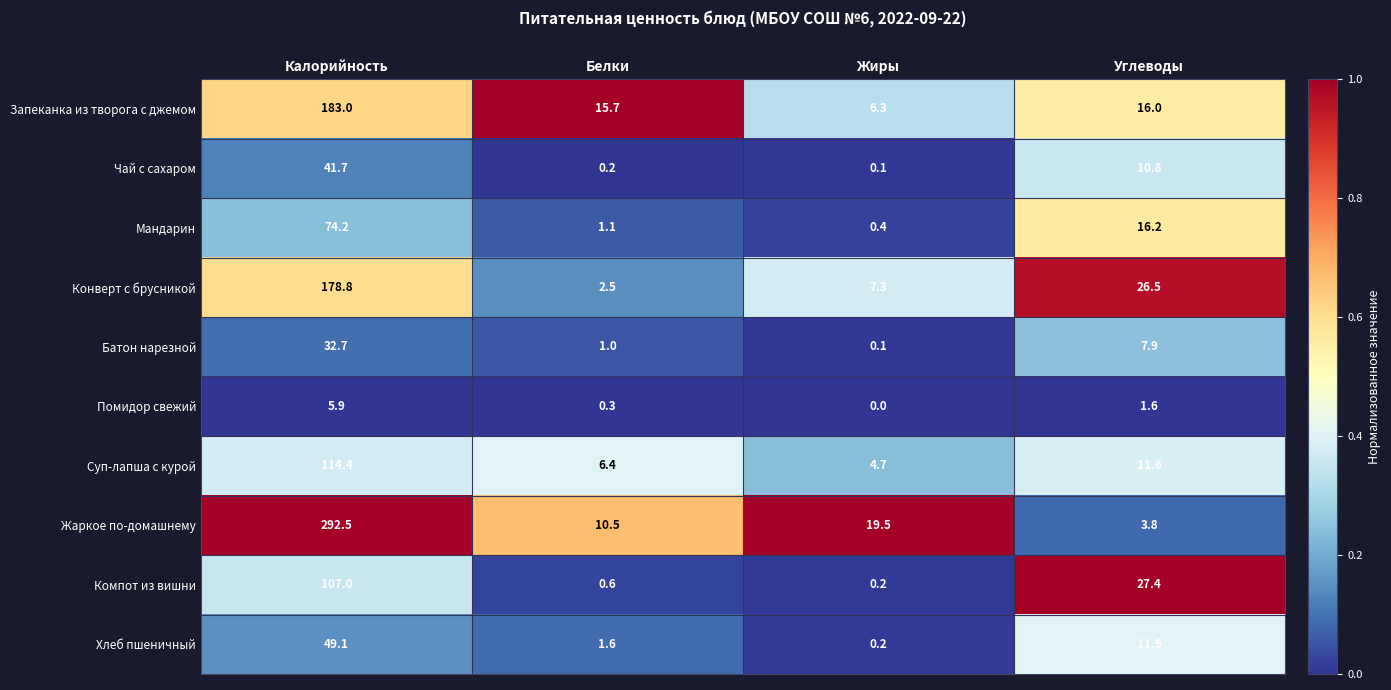

What is the approximate value of Мандарин at Белки?

1.1